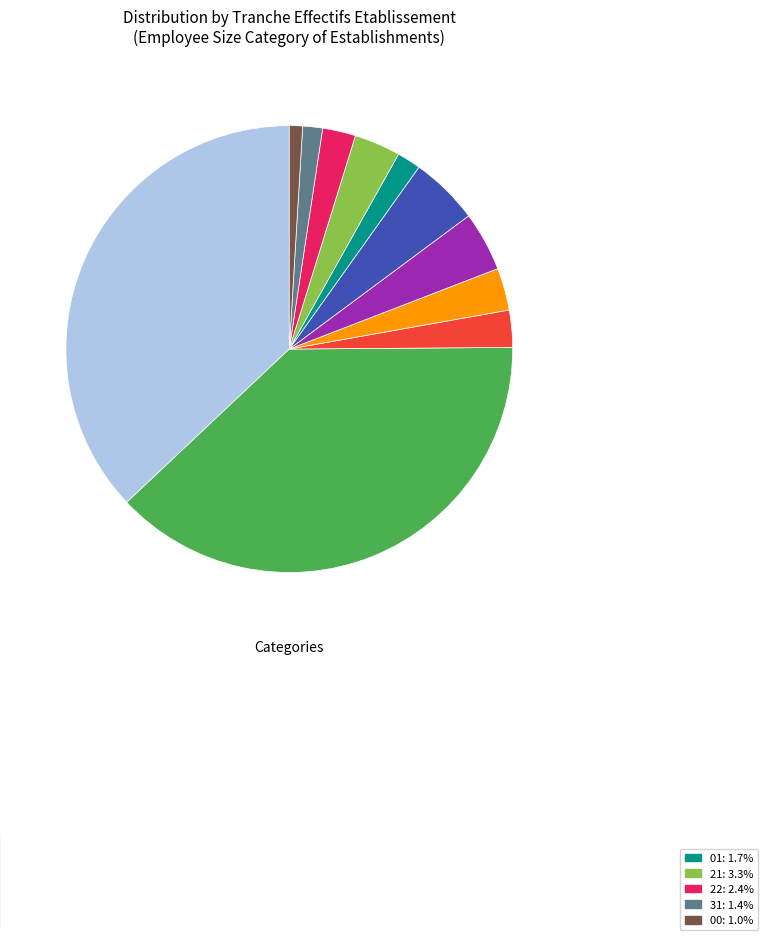

Does any single category account for the majority?

No